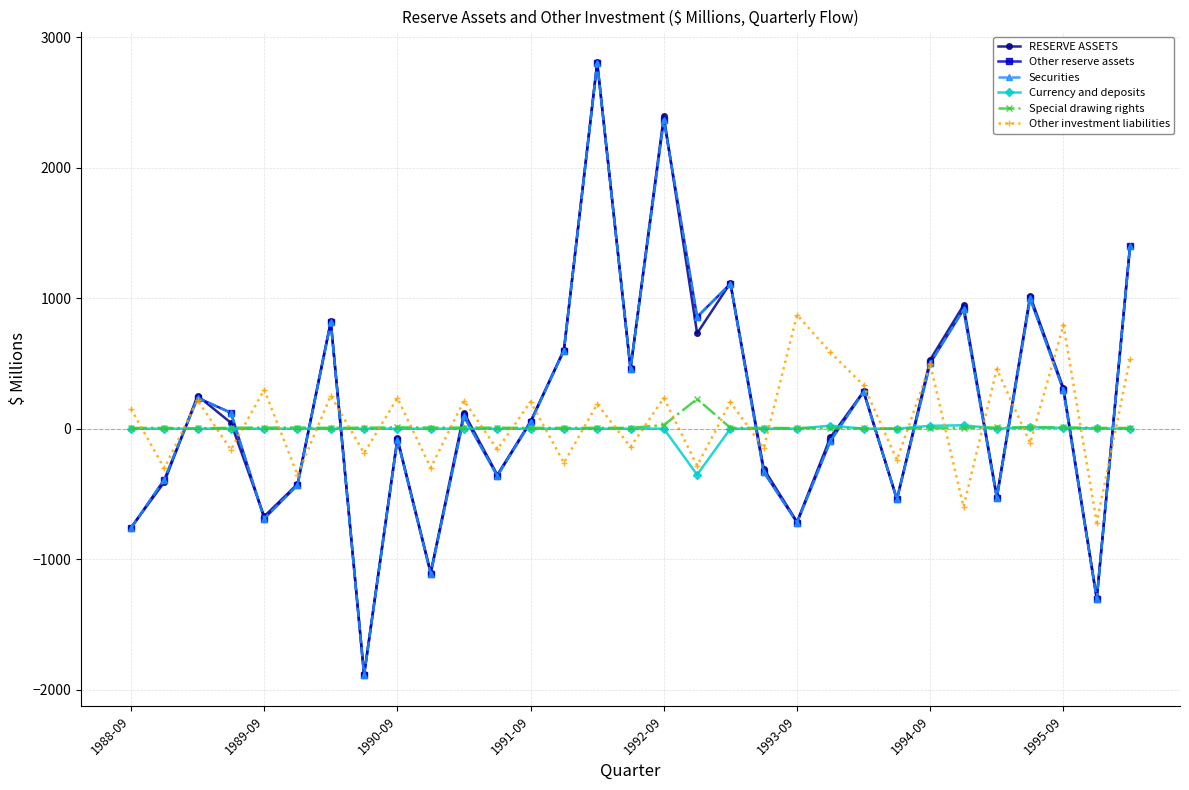

What is the lowest value of the Securities series?

-1889